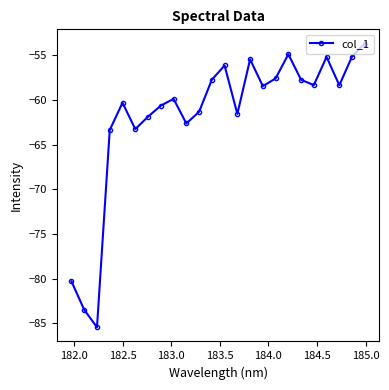

How many points are lower than both their immediate neighbors (excluding endpoints)?

7